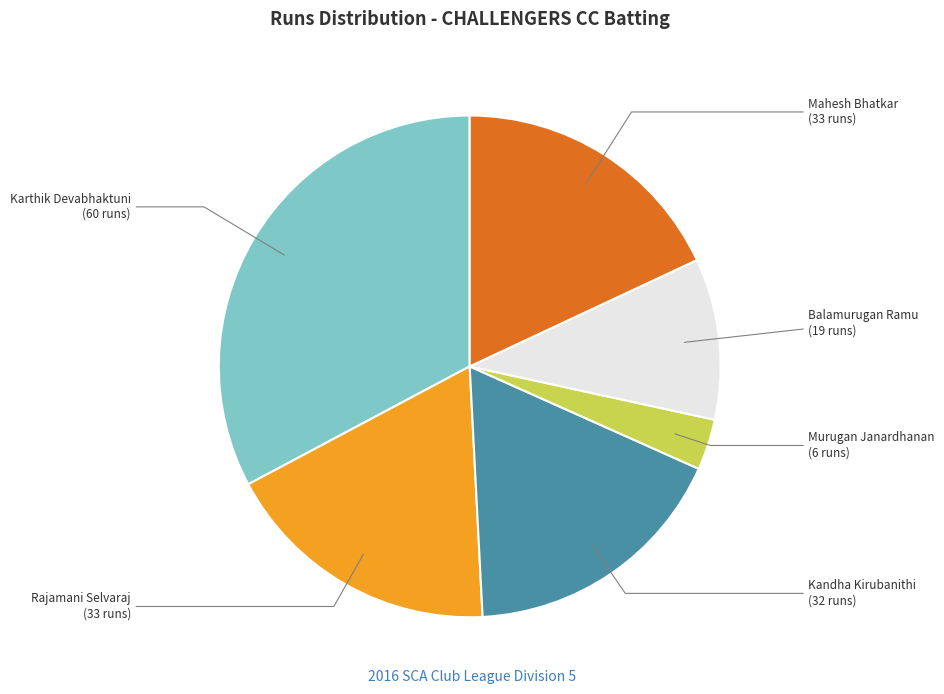

Does any single category account for the majority?

No